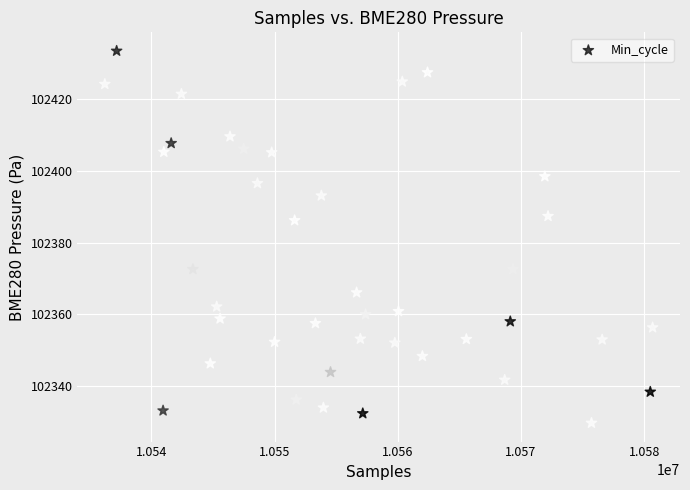

What Y value in the scatter plot is closest to 102381?

102386.2